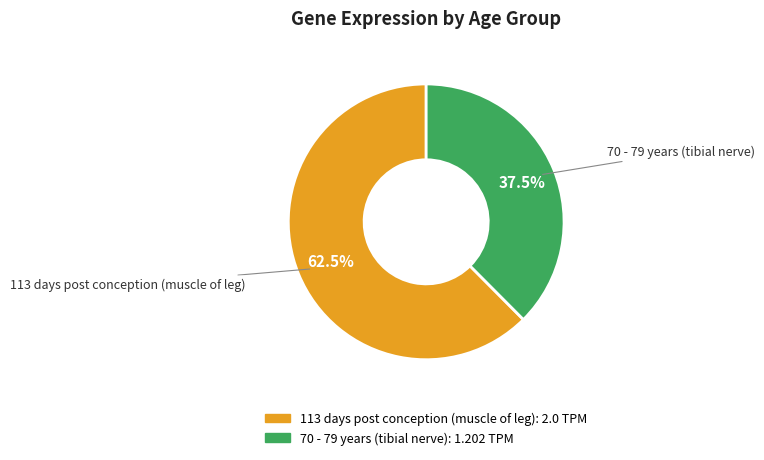

Is it true that 70 - 79 years (tibial nerve) is 24% of the pie?

False